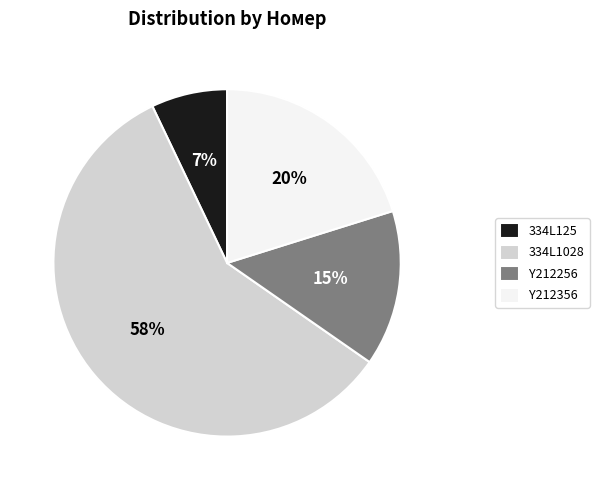

What percentage is the 334L1028 slice, to the nearest percent?

58%